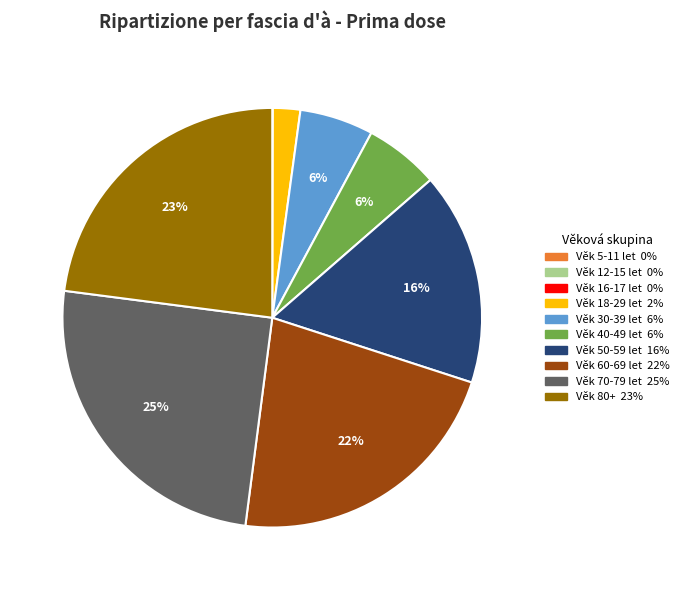

To the nearest percent, what is the difference between the largest and smallest slice percentages?

25%